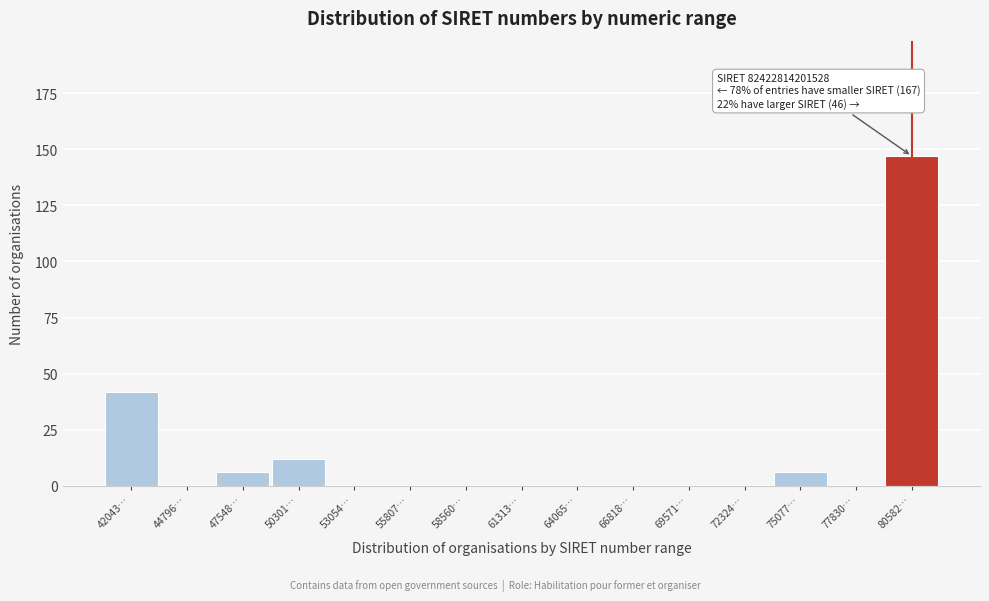

Reading left to right, list all the values displayed in this chart.

42043…=42	44796…=0	47548…=6	50301…=12	53054…=0	55807…=0	58560…=0	61313…=0	64065…=0	66818…=0	69571…=0	72324…=0	75077…=6	77830…=0	80582…=147